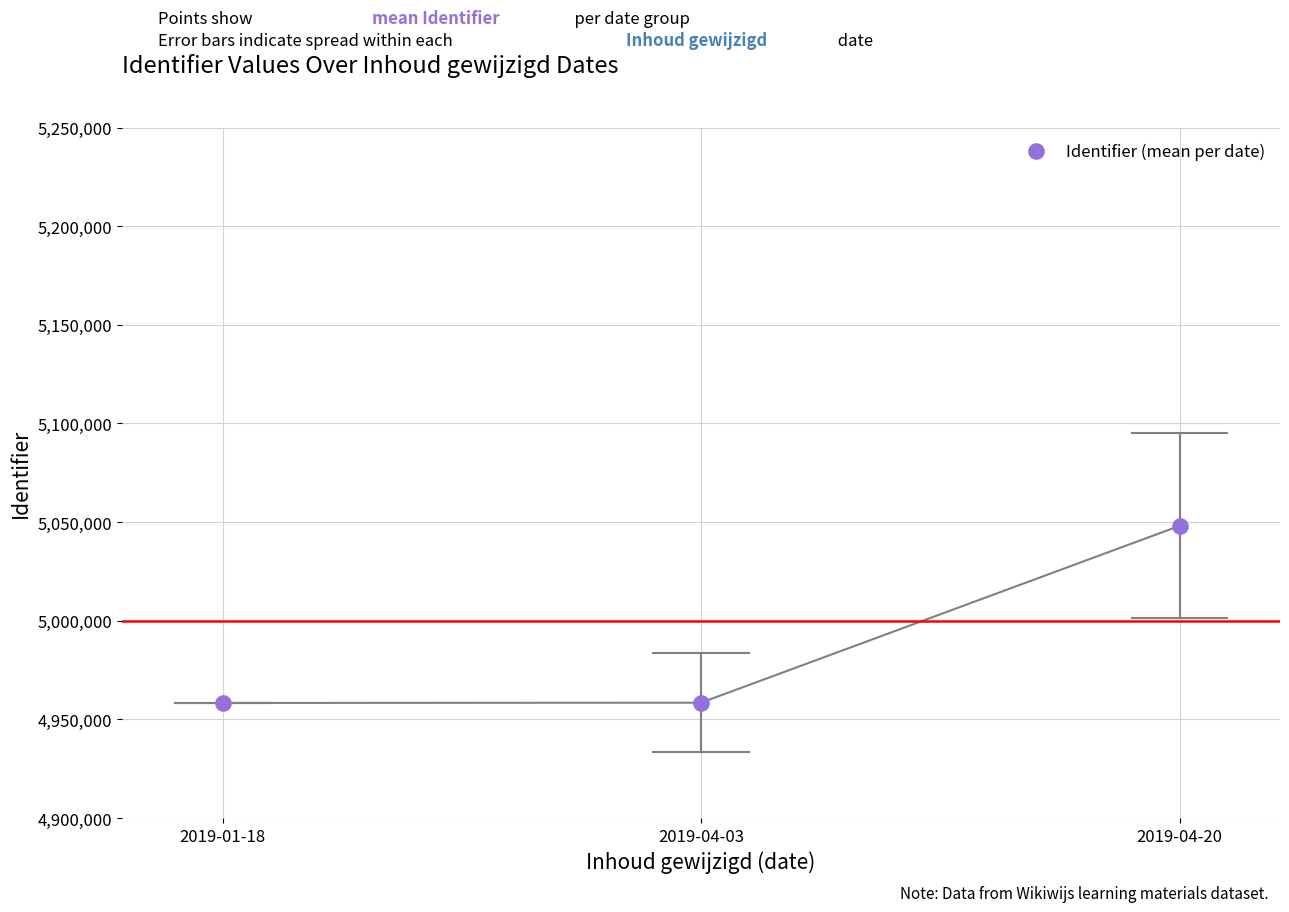

What is the average Y value?

4988312.3